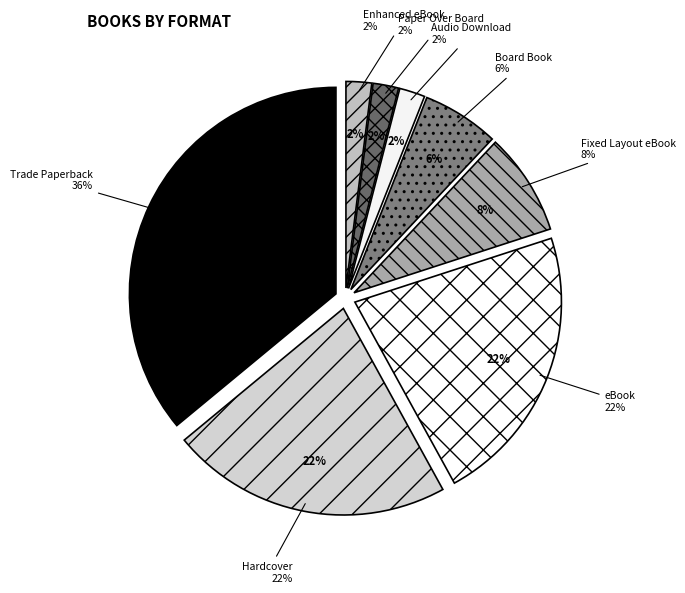

To the nearest percent, what is the average slice percentage?

12%